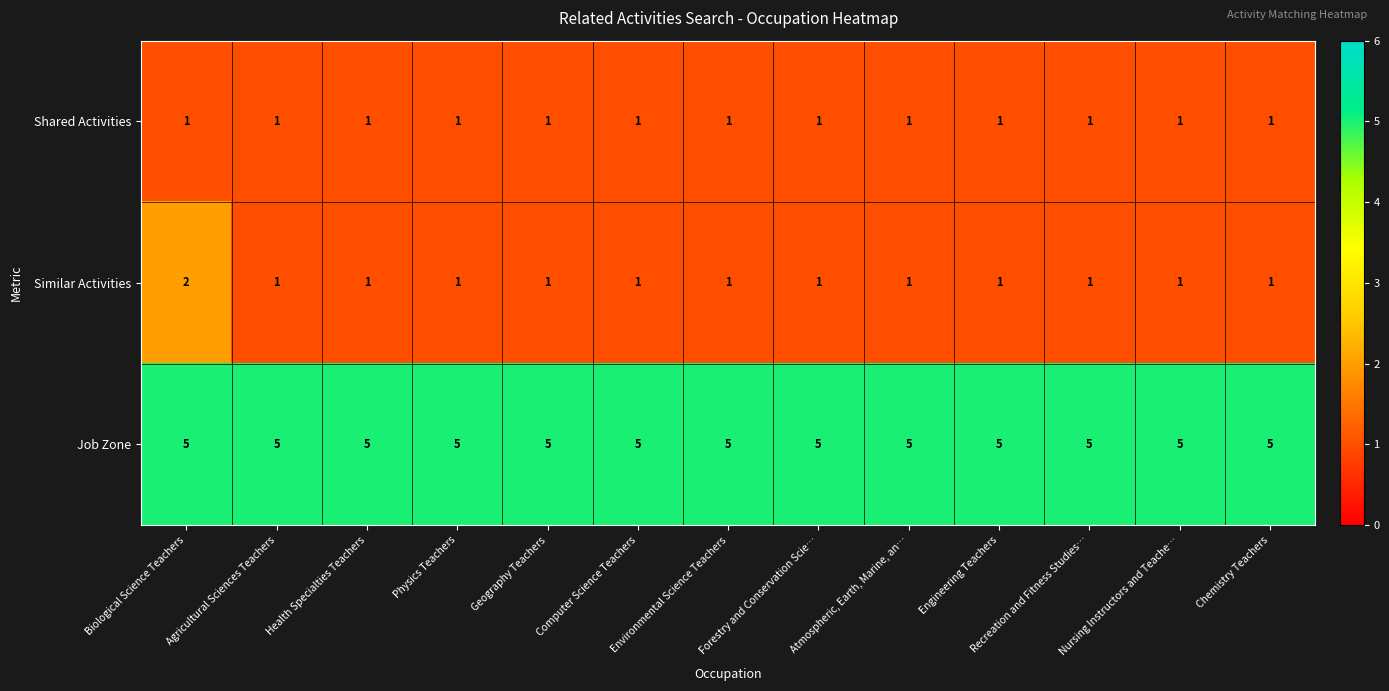

What is the difference between the highest and lowest values at Forestry and Conservation Scie…?

4